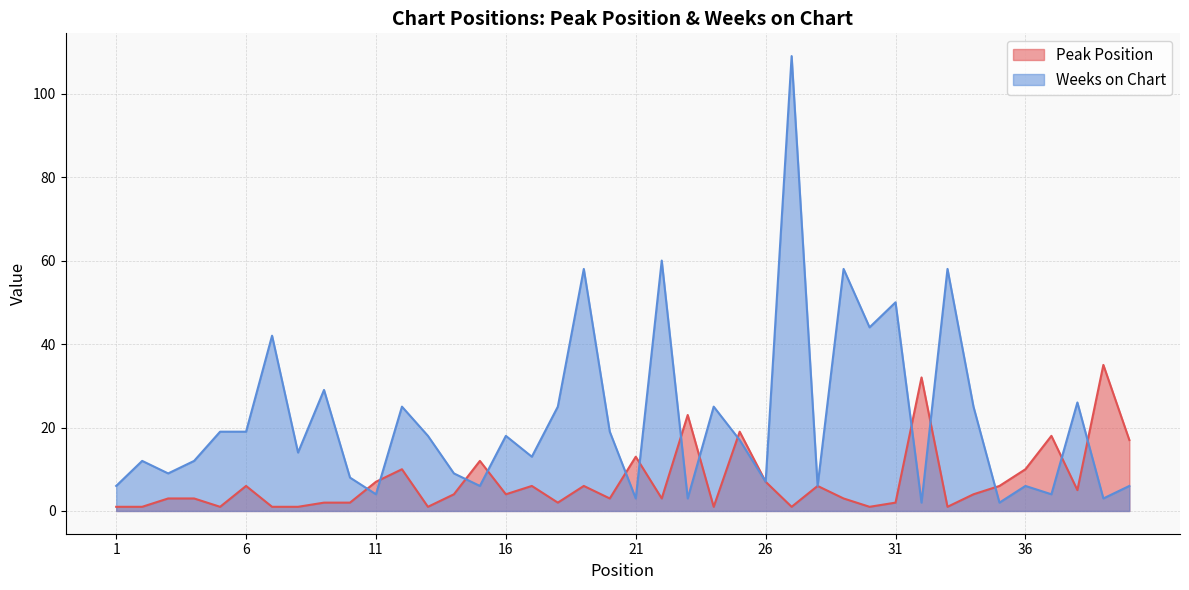

At which category is the sum across all series the highest?

27